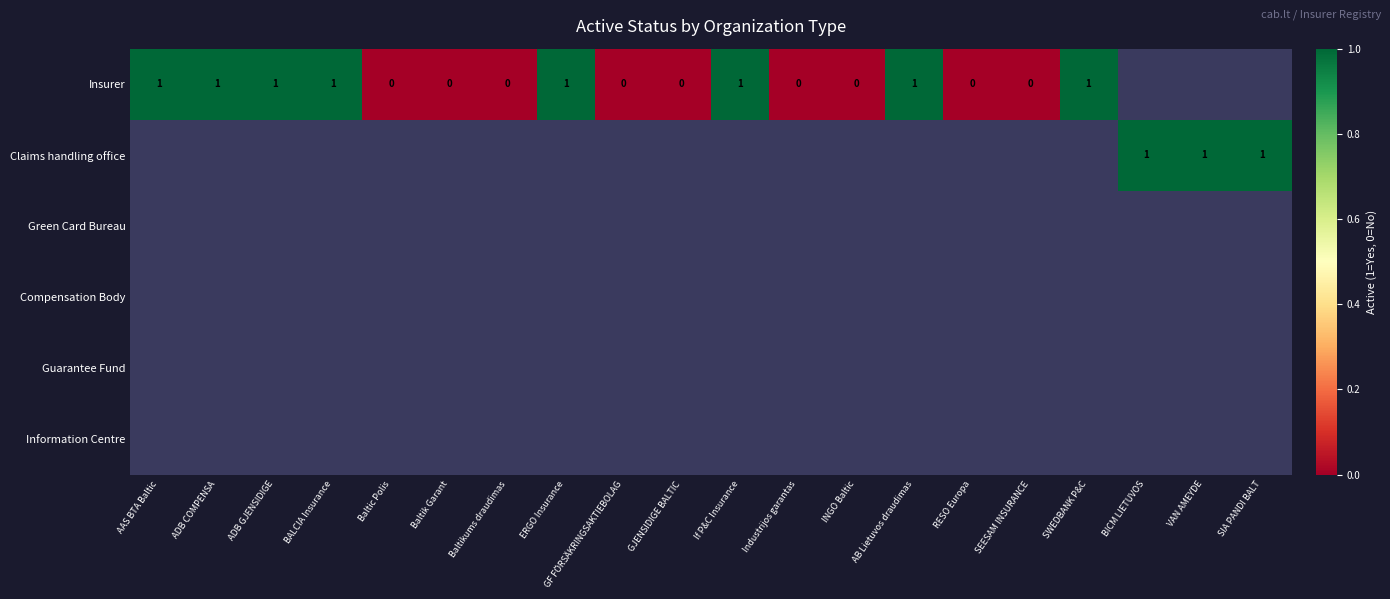

Between Baltikums draudimas and GJENSIDIGE BALTIC, which is larger?

Baltikums draudimas